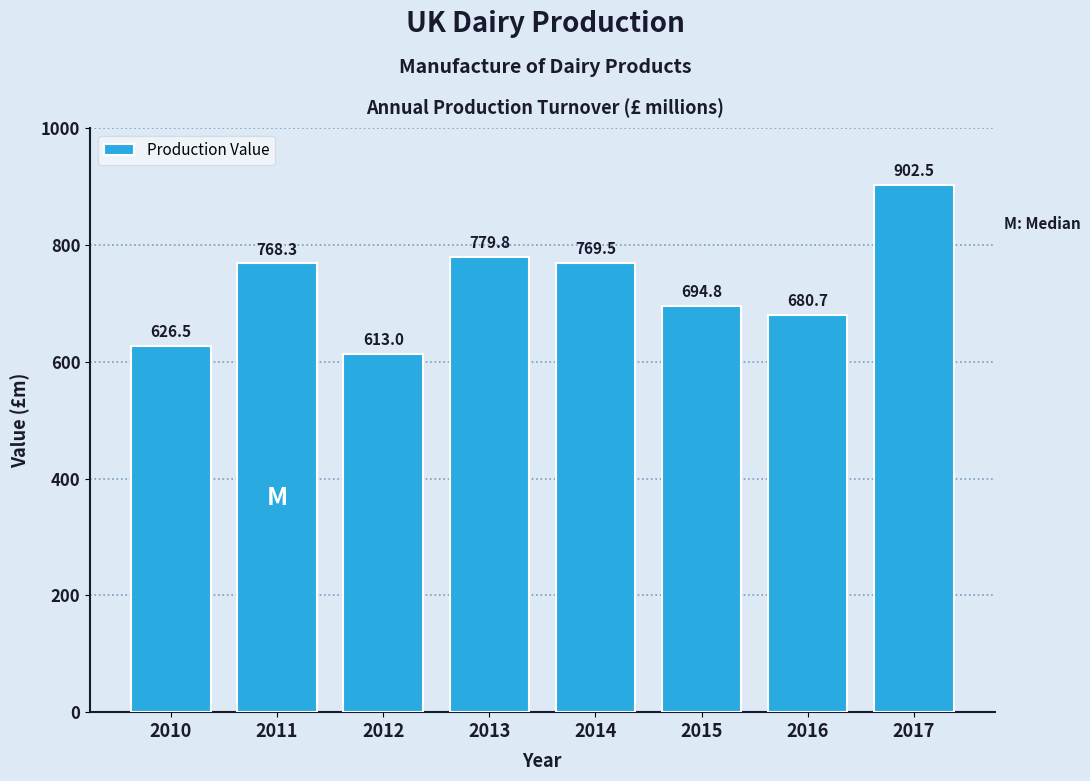

Reading right to left, transcribe all the data shown in this chart.

902.5	680.7	694.8	769.5	779.8	613.0	768.3	626.5